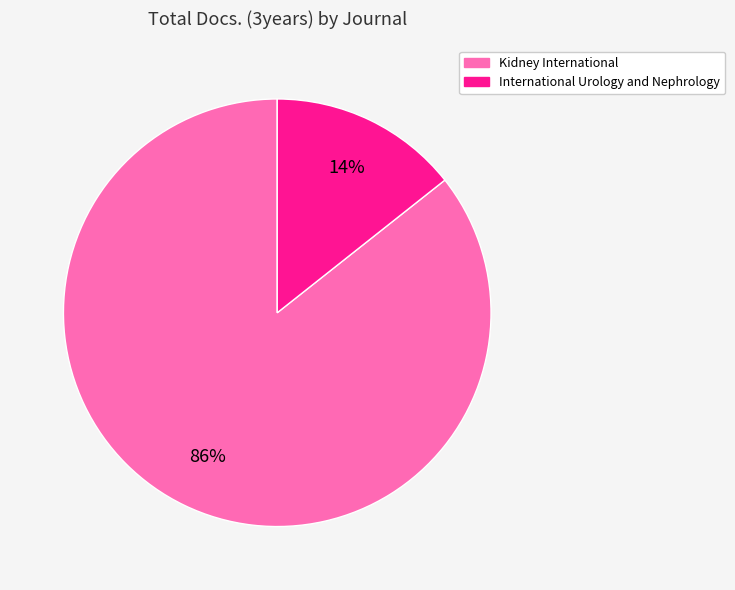

Is it true that Kidney International is 76% of the pie?

False